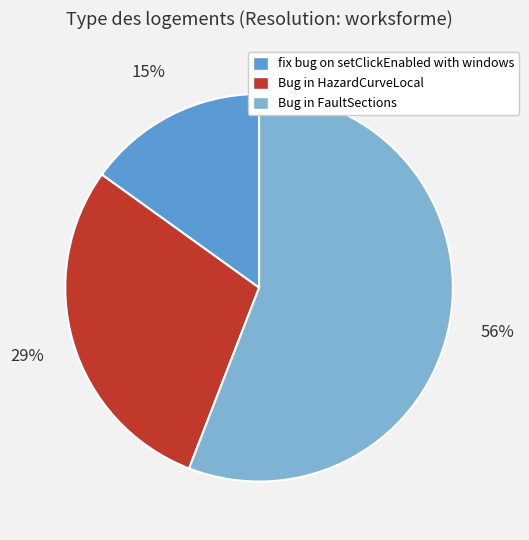

Combined, do Bug in FaultSections and Bug in HazardCurveLocal account for over 50%?

Yes